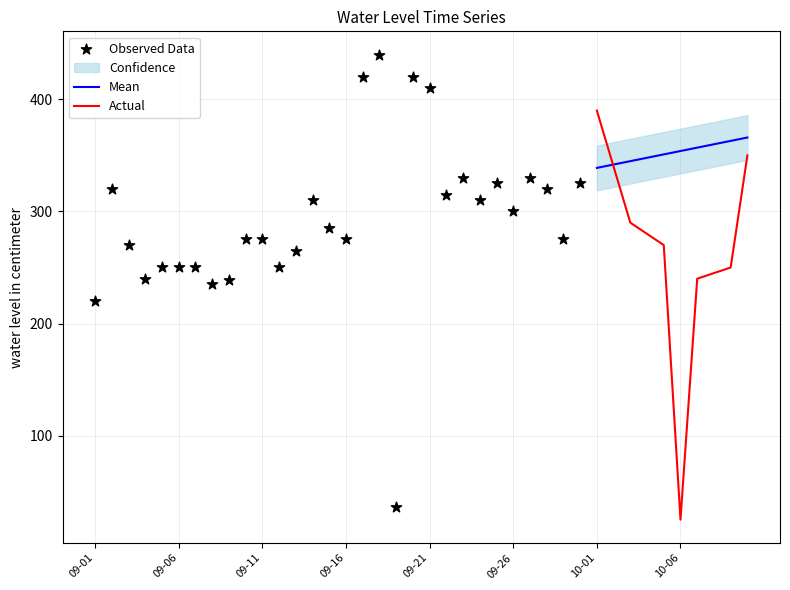

Approximately how many times larger is the value at 1975-09-08 compared to 1975-10-01?

0.6